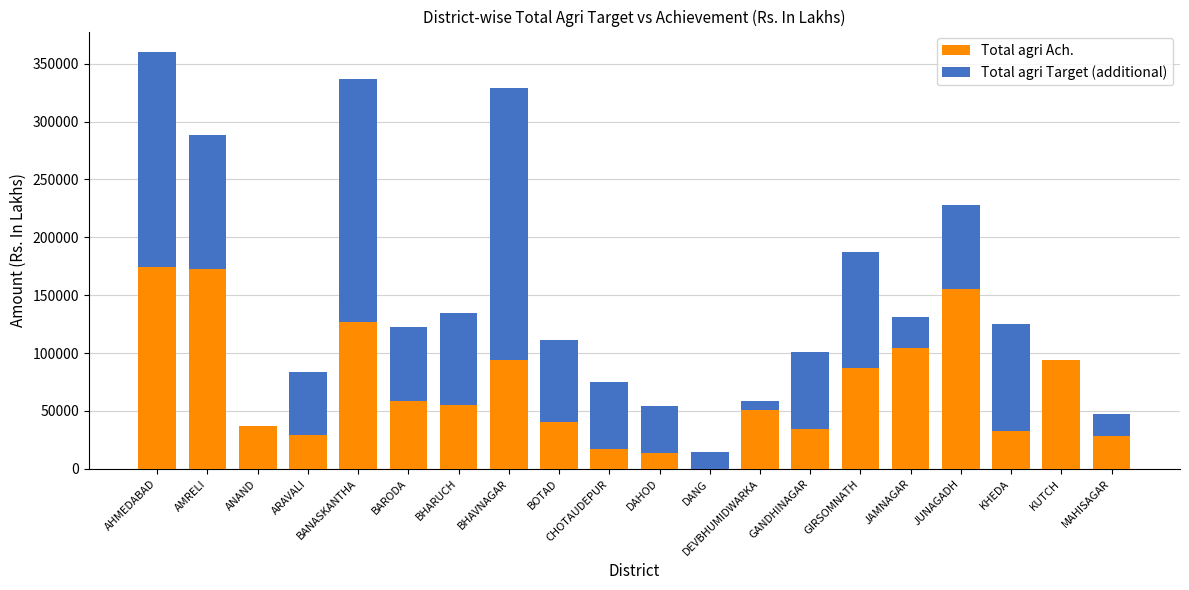

What is the highest value of the Total agri Ach. series?

174727.0